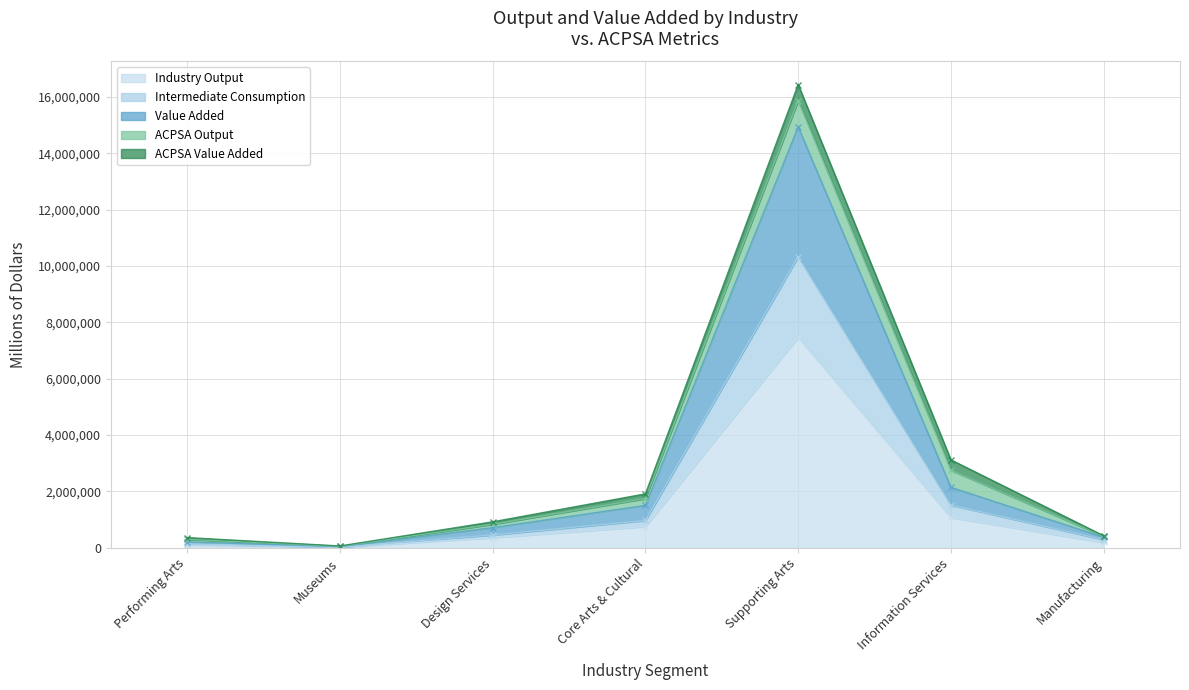

Read the Industry Output value at Core Arts & Cultural.

751074